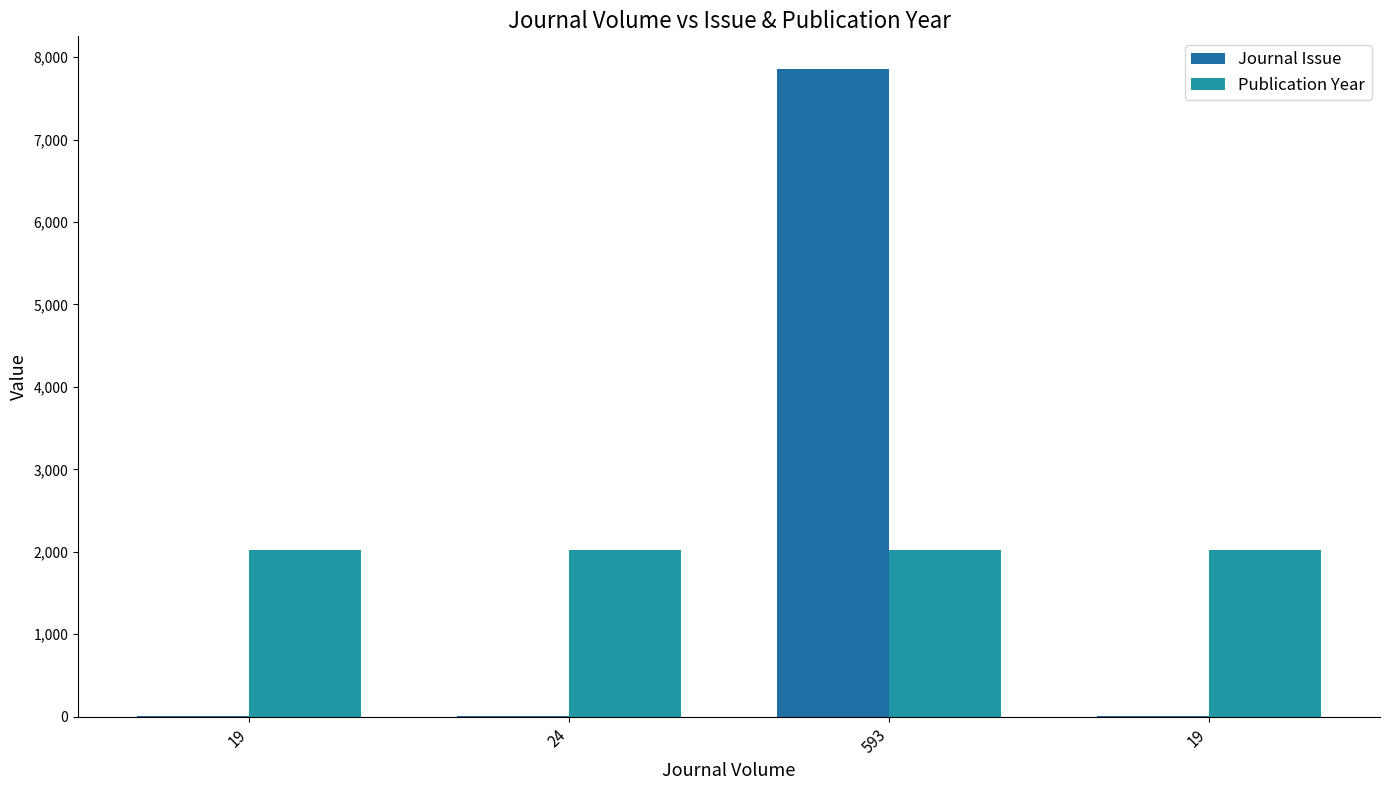

True or false: Journal Issue has a value of 7859 at 593.

True